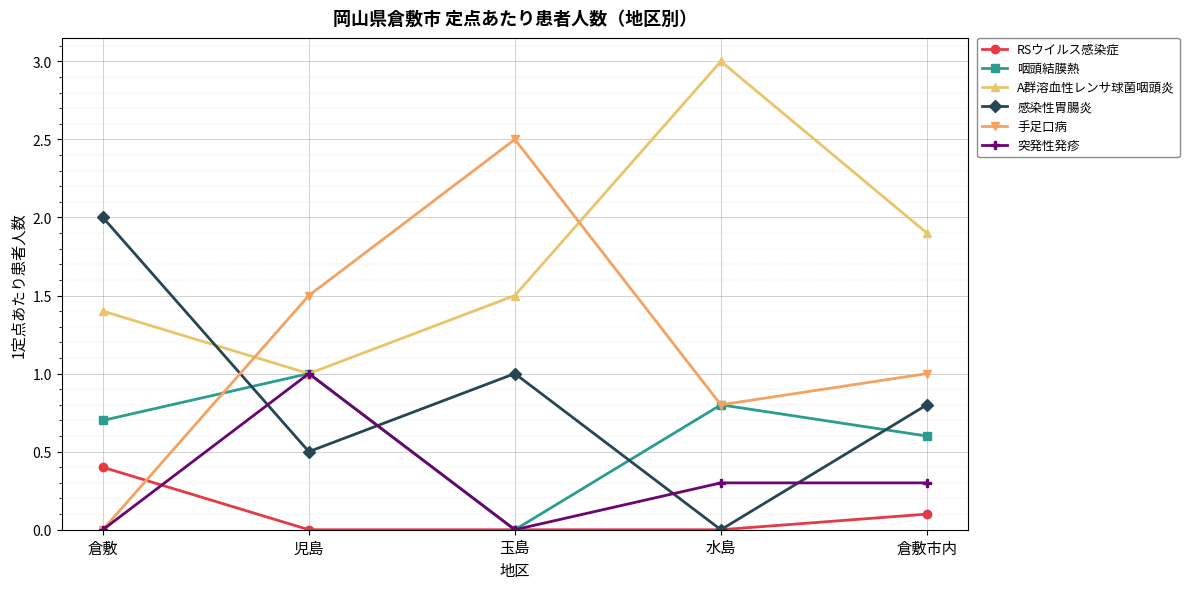

Reading left to right, extract all data points from this chart.

RSウイルス感染症: 0.4	0.0	0.0	0.0	0.1
咽頭結膜熱: 0.7	1.0	0.0	0.8	0.6
A群溶血性レンサ球菌咽頭炎: 1.4	1.0	1.5	3.0	1.9
感染性胃腸炎: 2.0	0.5	1.0	0.0	0.8
手足口病: 0.0	1.5	2.5	0.8	1.0
突発性発疹: 0.0	1.0	0.0	0.3	0.3